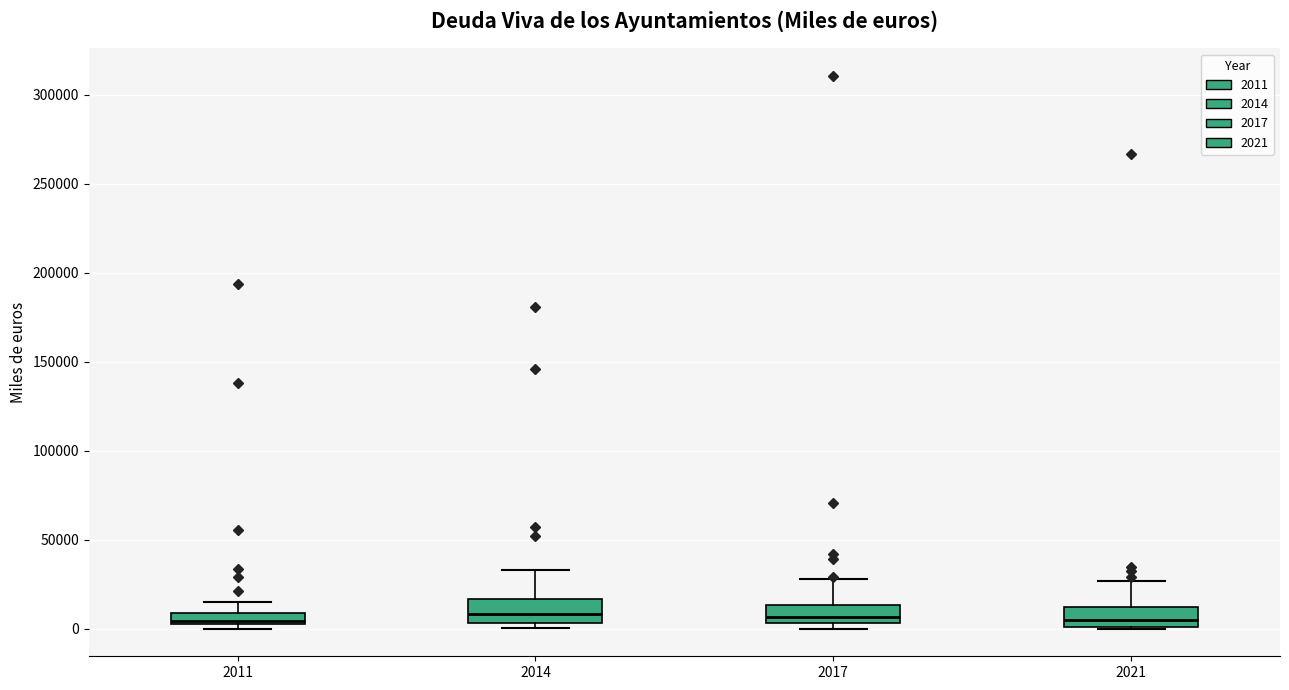

Where is the upper edge of the box at x = 2017 on the y-axis? The values are not printed on the chart, so give them approximately, as read against the axis.

15000